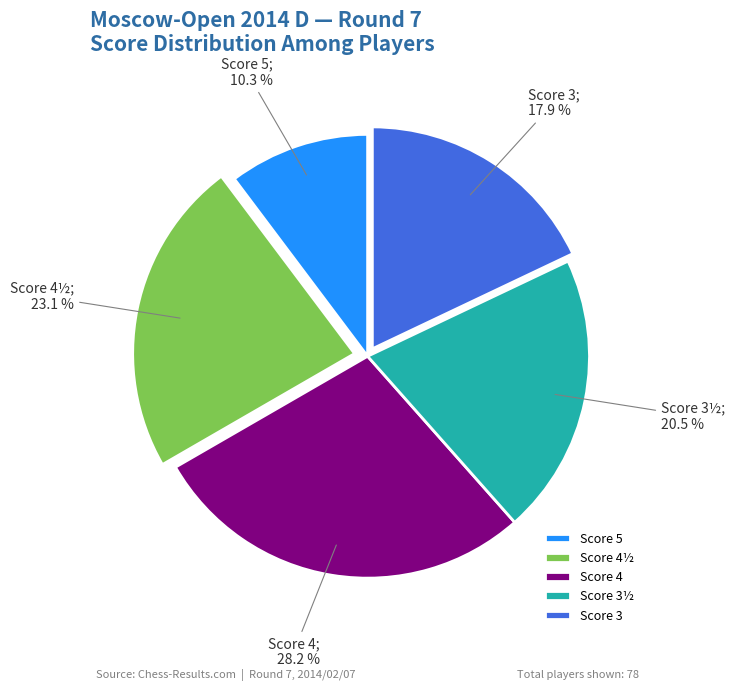

Which category has the biggest portion of the pie?

Score 4